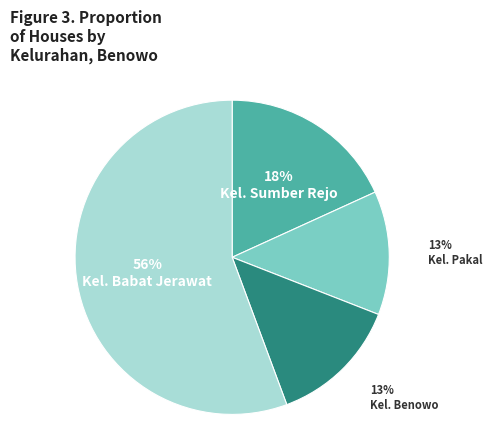

Between Kel. Benowo and Kel. Sumber Rejo, which is larger?

Kel. Sumber Rejo